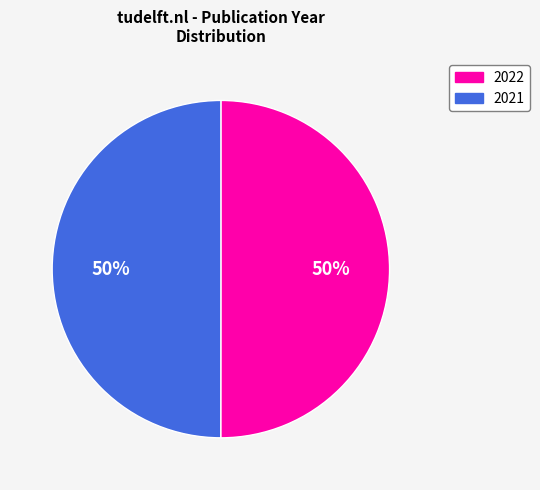

Approximately how many times larger is the value at 2021 compared to 2022?

1.0